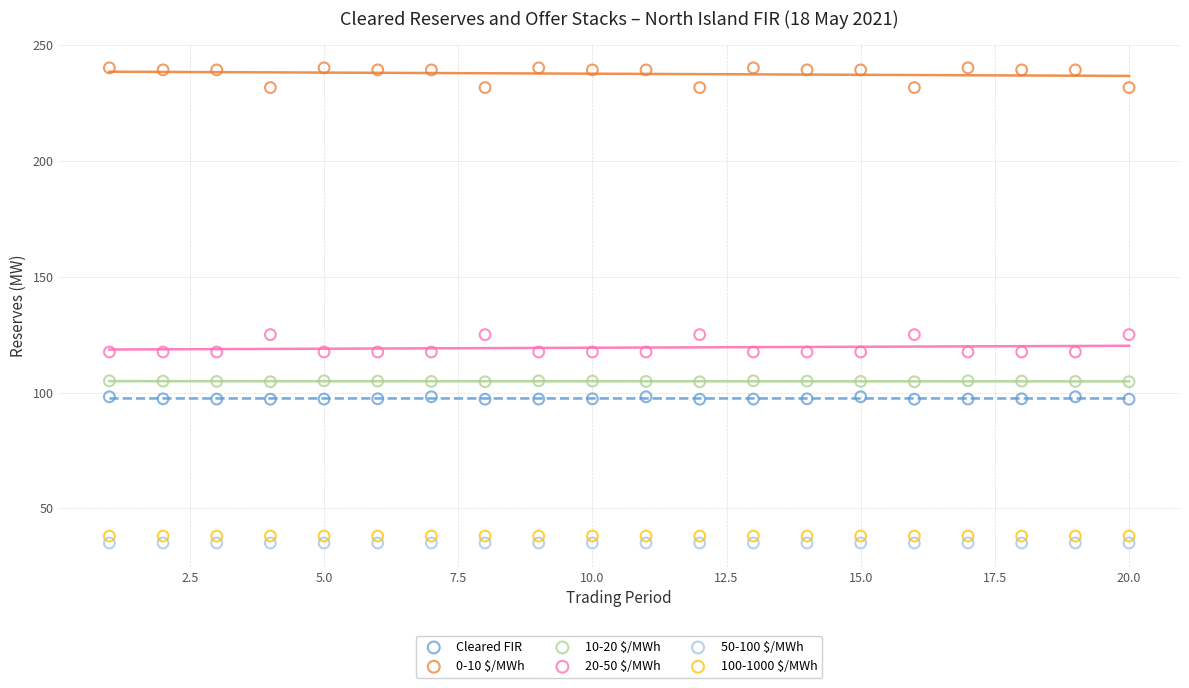

Which series reaches the minimum Y coordinate?

50-100 $/MWh